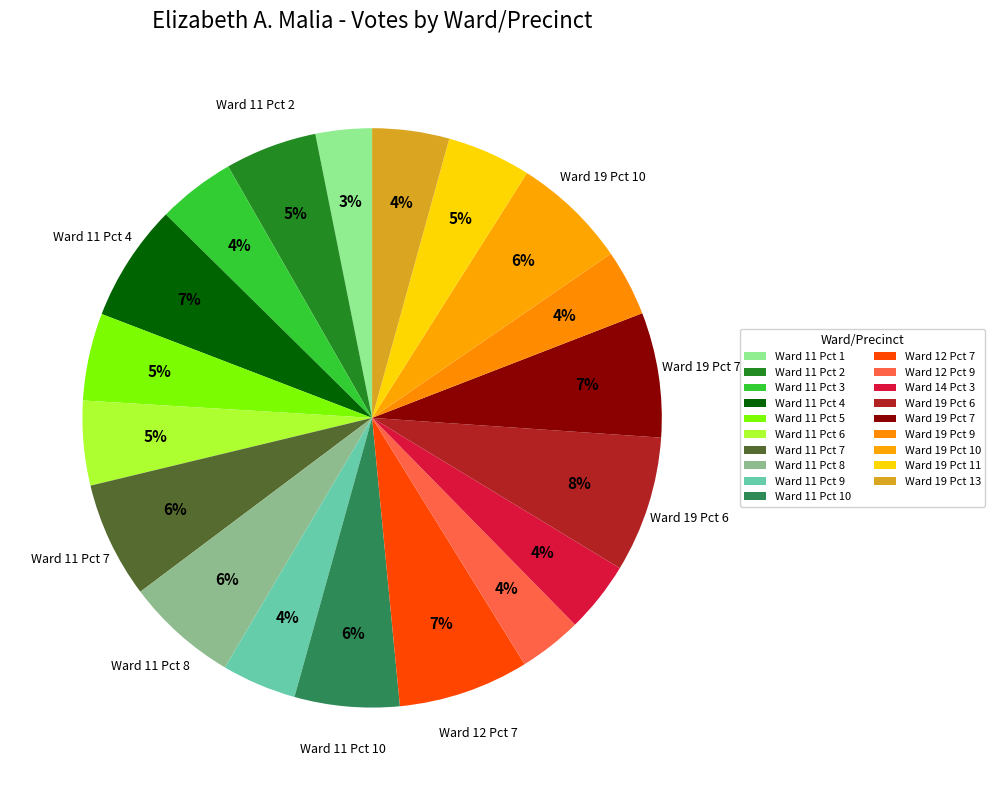

Count the number of slices in the pie.

19